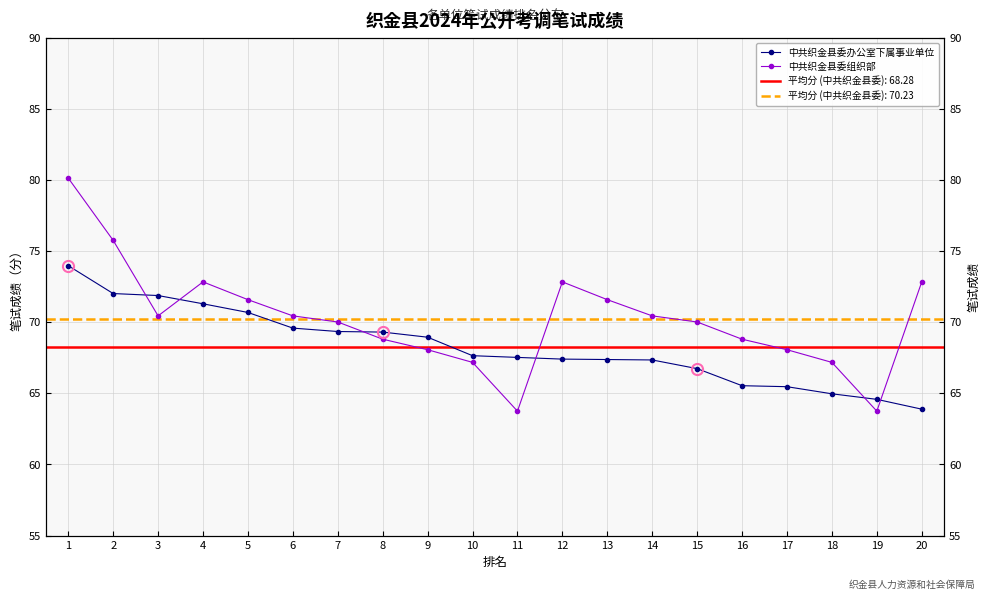

How many intersections are there between 中共织金县委办公室下属事业单位 and 中共织金县委组织部?

6